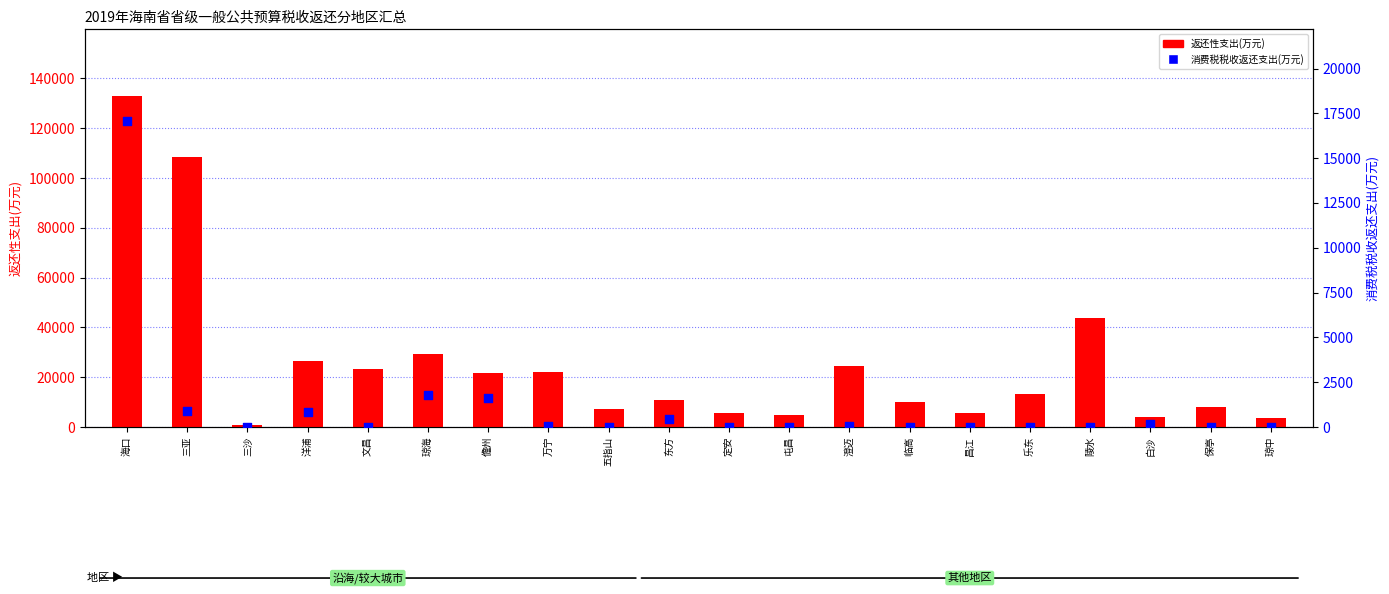

Which series contains the lowest Y value?

消费税税收返还支出(万元)